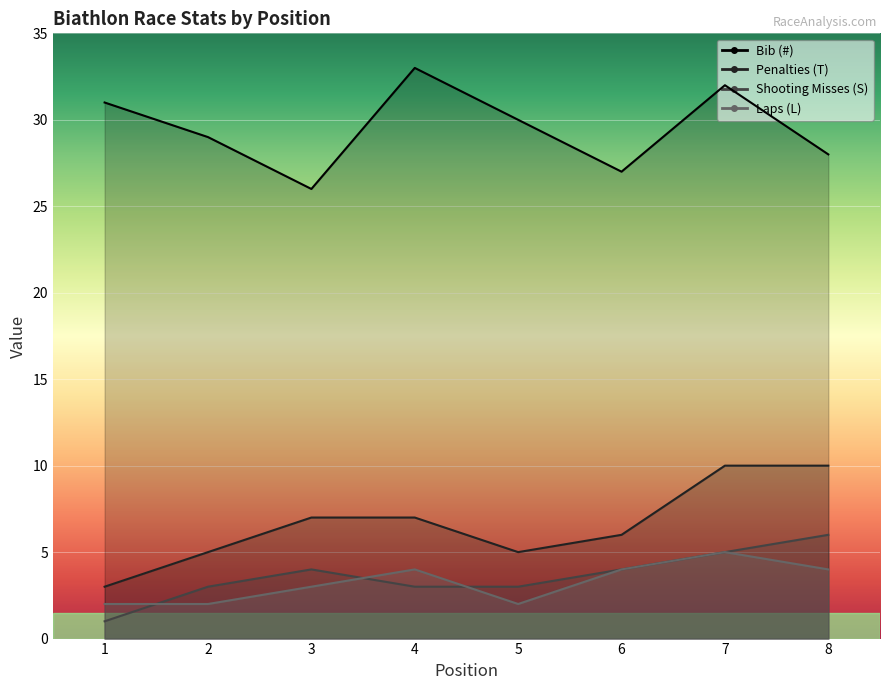

What is the total value across all series at 3?

40